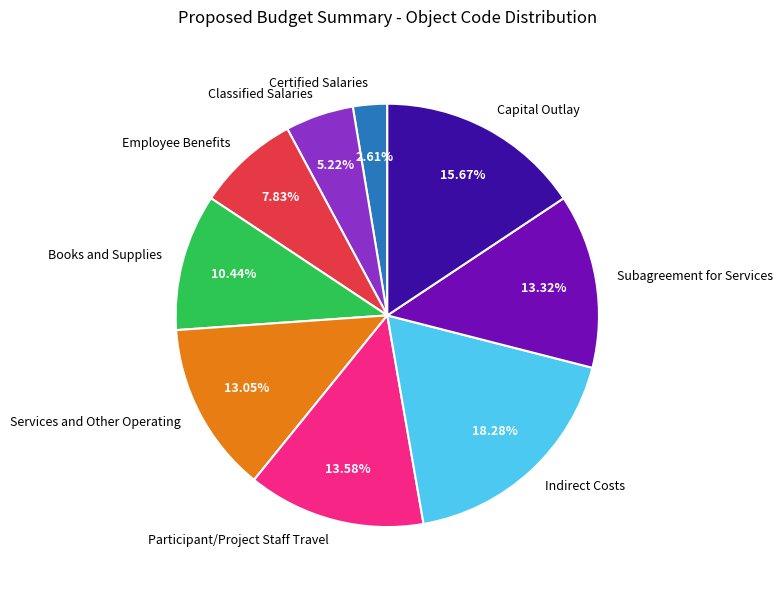

How many slices are in this pie chart?

9